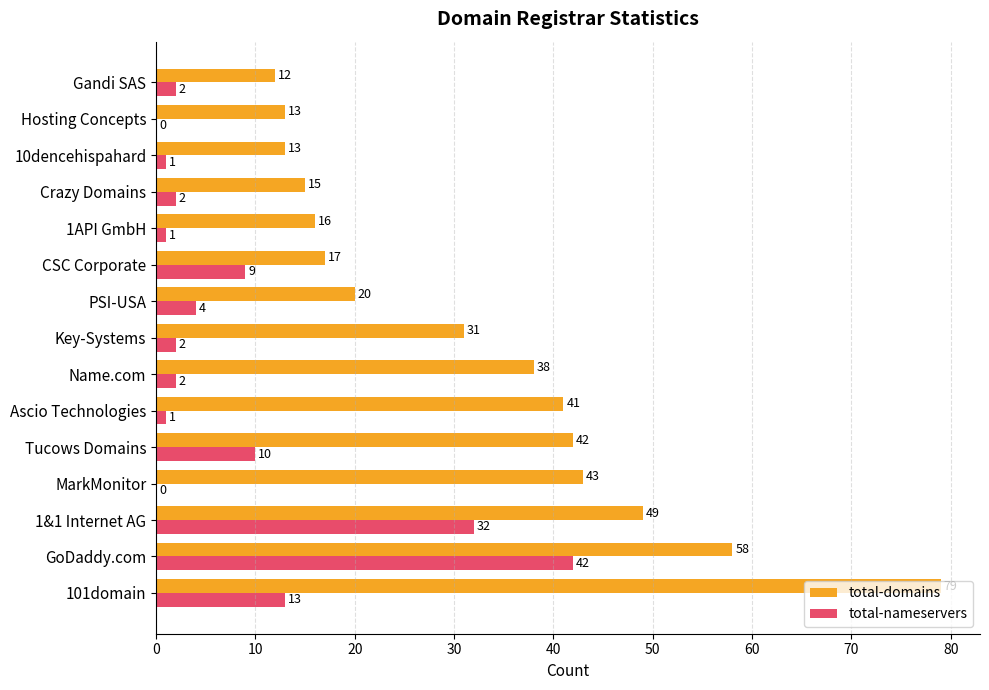

Which category has the highest value in the total-domains series?

101domain